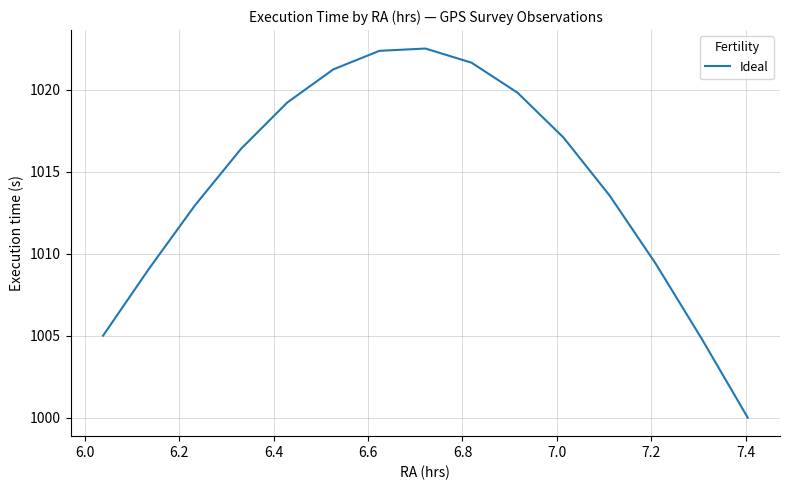

What is the difference between the maximum and minimum values?

22.5